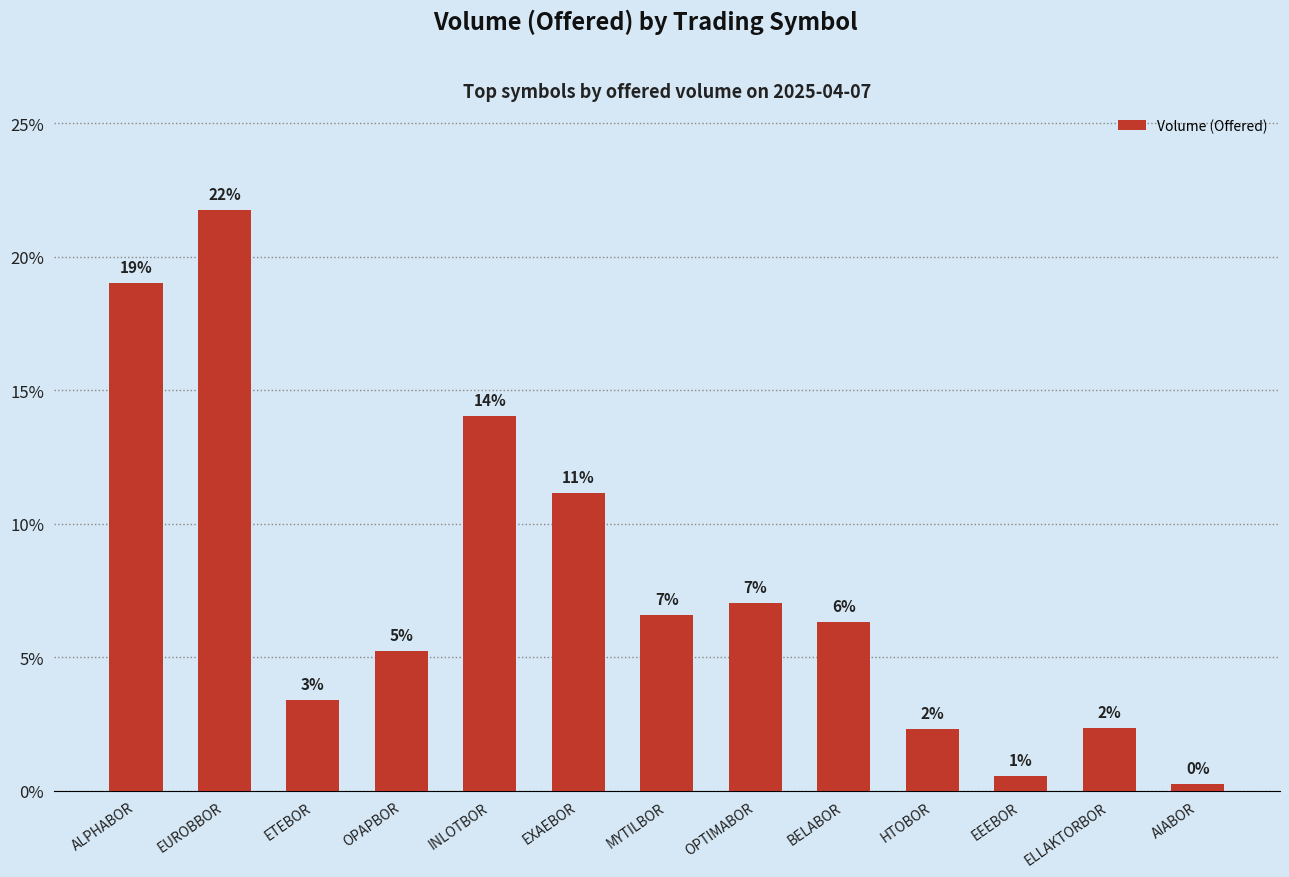

The value at EEEBOR is 0.3. True or false?

False